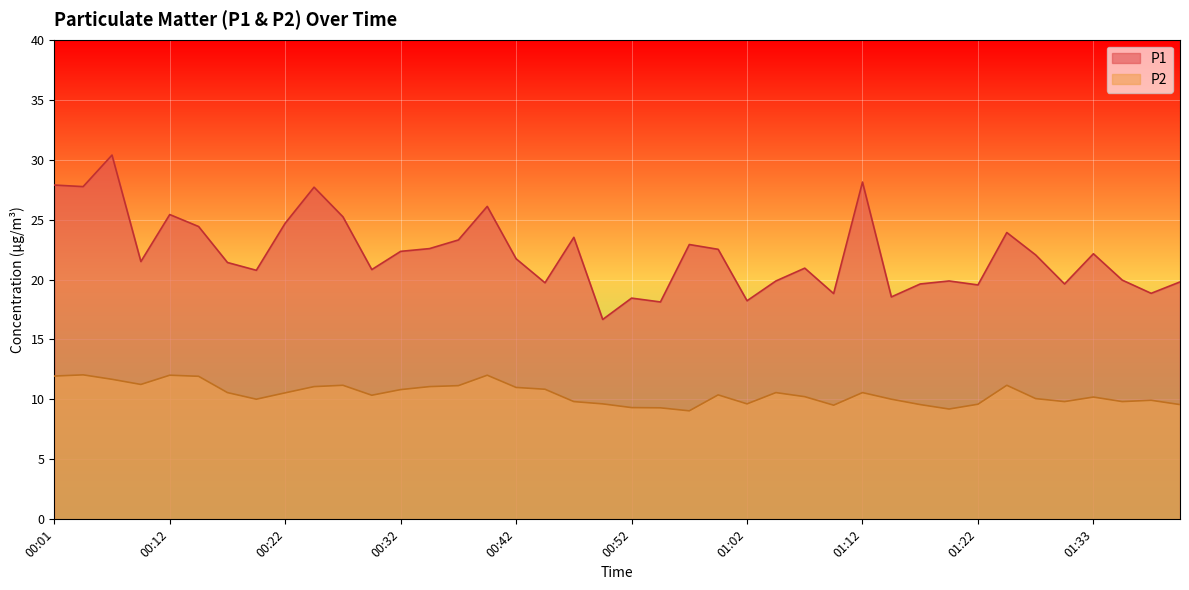

True or false: P2 has more than 0 interior local peaks.

True